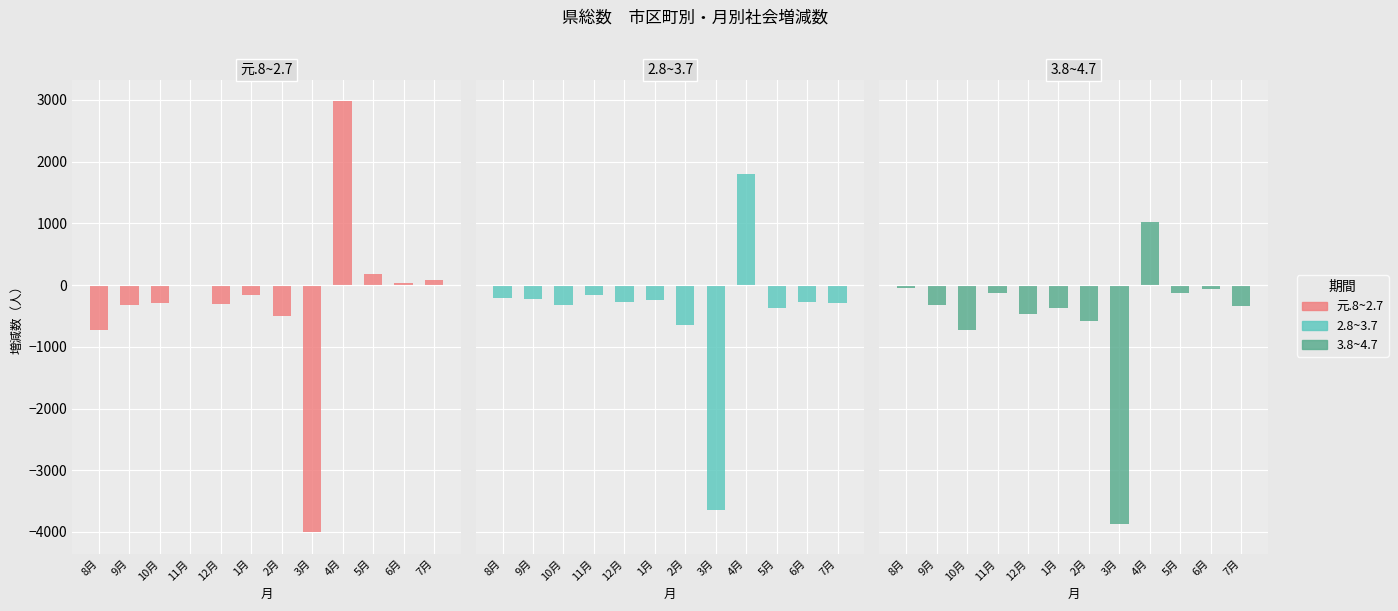

How many negative values does the 2.8~3.7 series have?

11